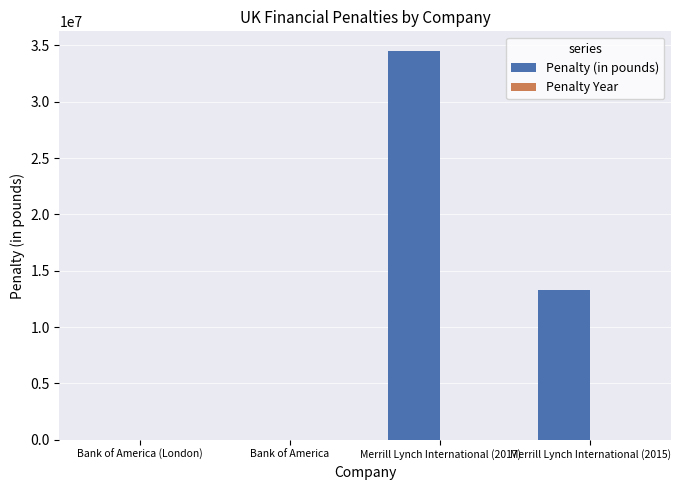

The value of Penalty (in pounds) at Merrill Lynch International (2015) is 7093232. True or false?

False